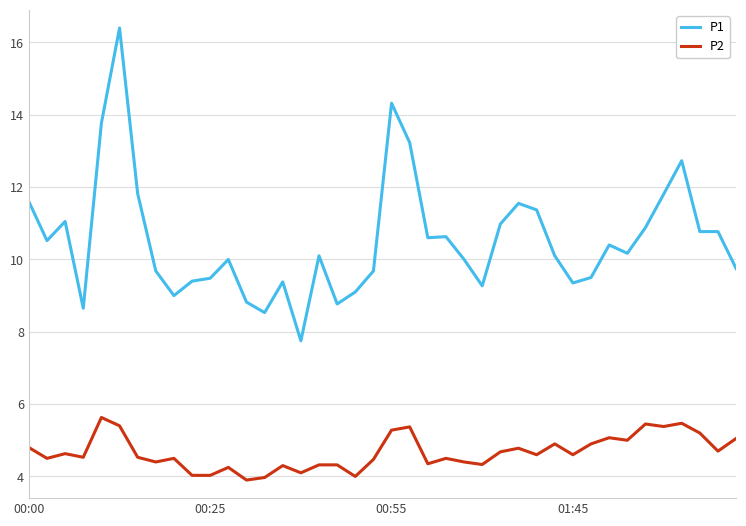

What is the maximum value for P2?

5.6